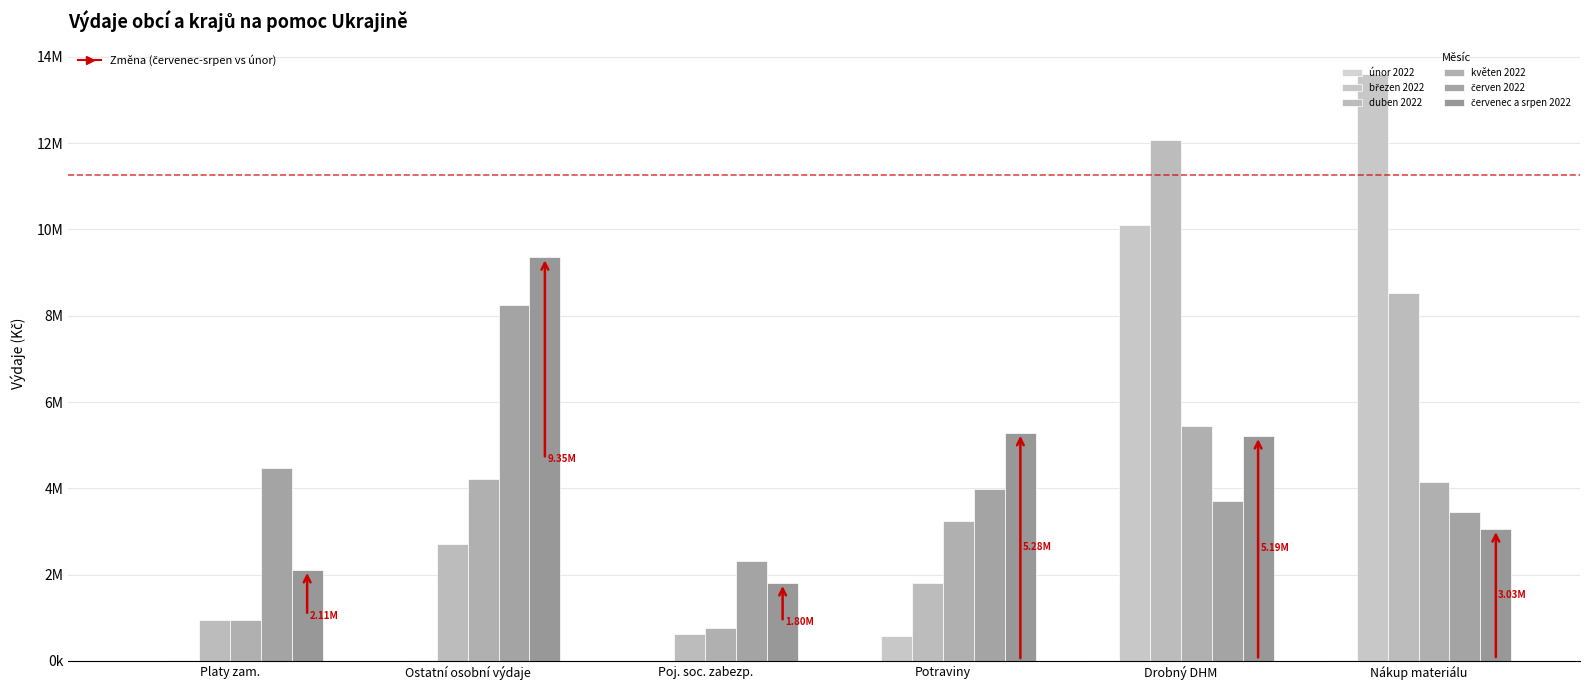

Are the bars horizontal?

No